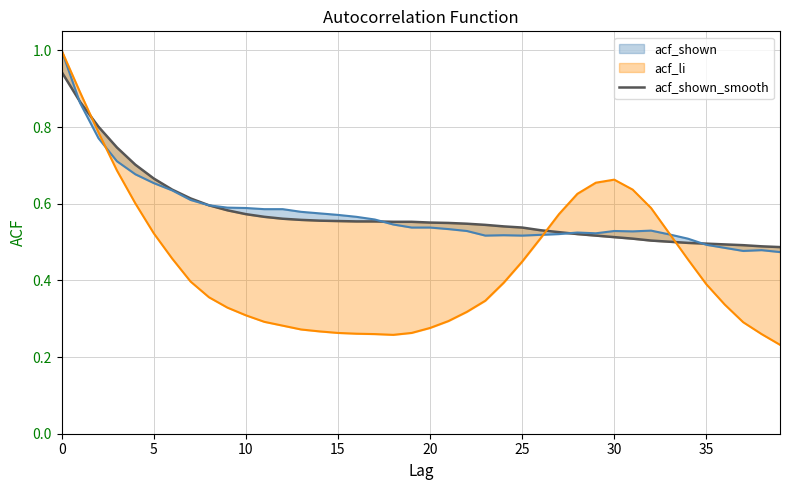

At which category does the chart reach its minimum across all series?

39